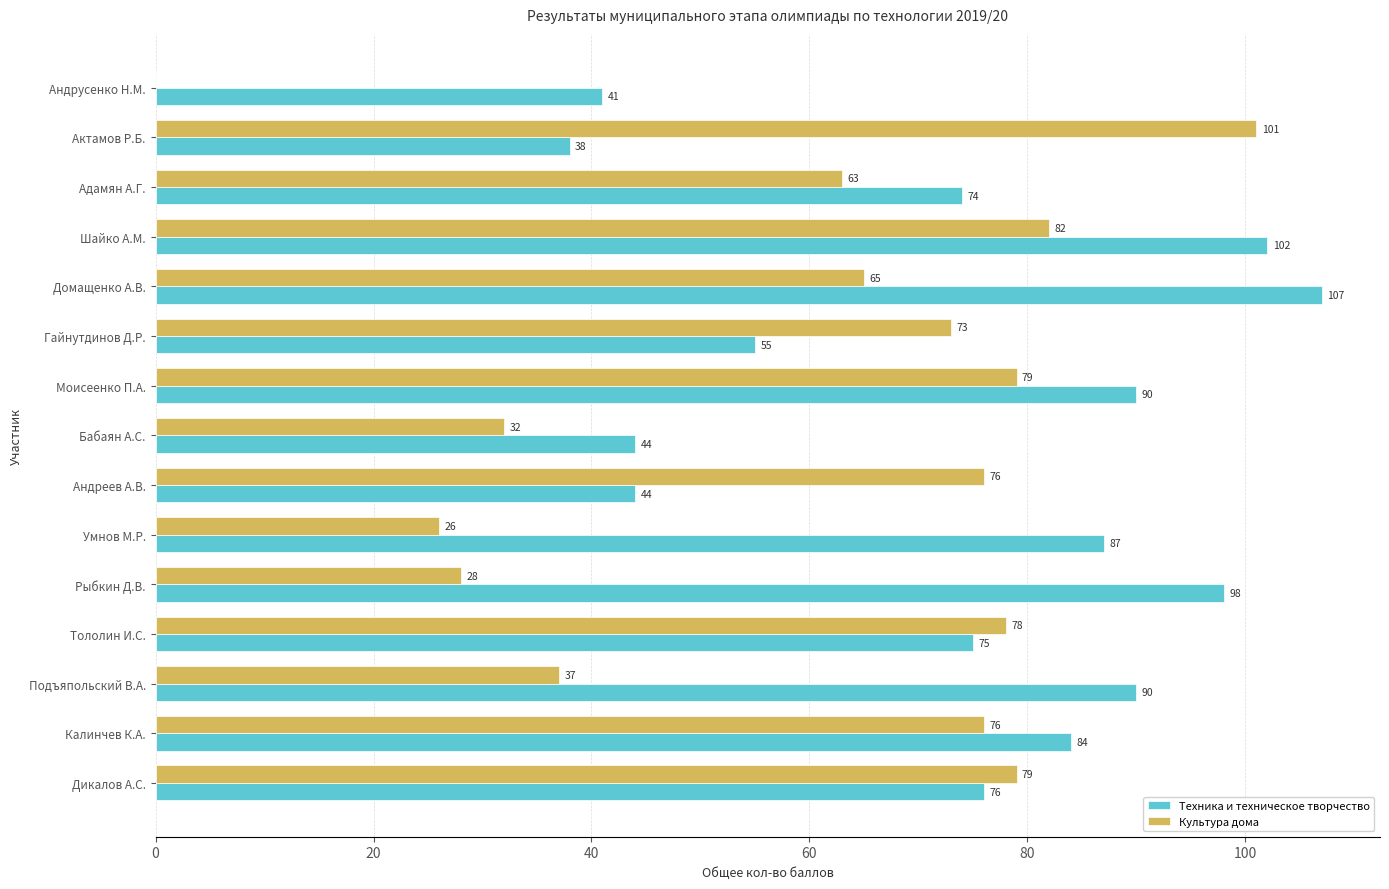

What is the maximum value for Техника и техническое творчество?

107